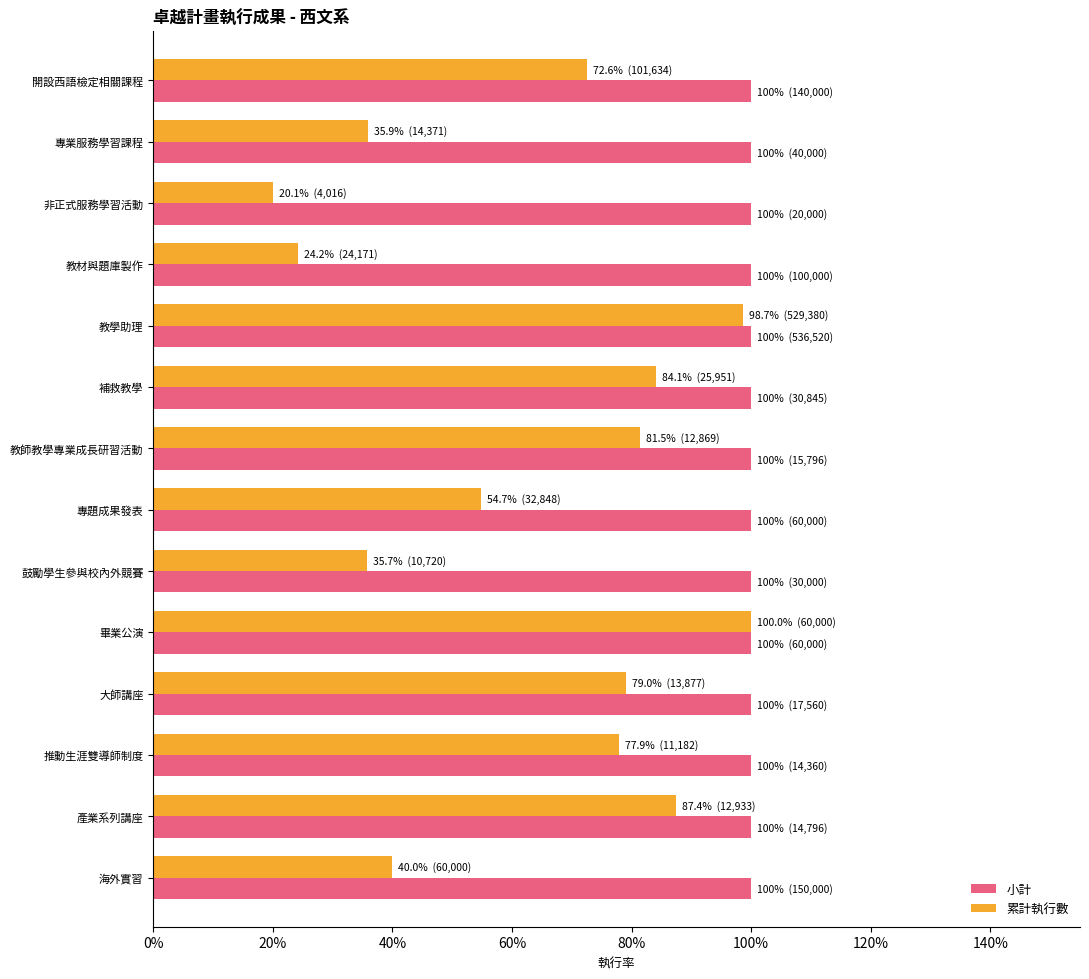

What are all the series names shown in the legend?

小計, 累計執行數